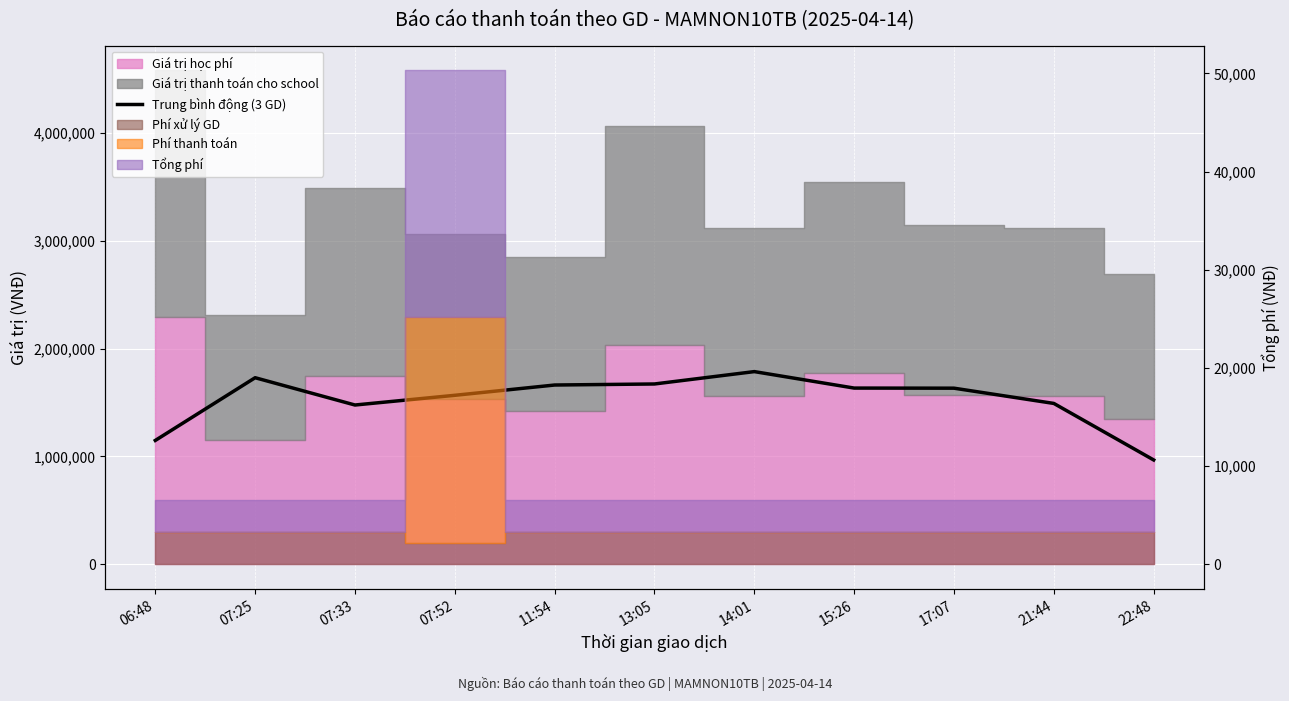

Between 07:52 and 07:25, which is larger?

07:25